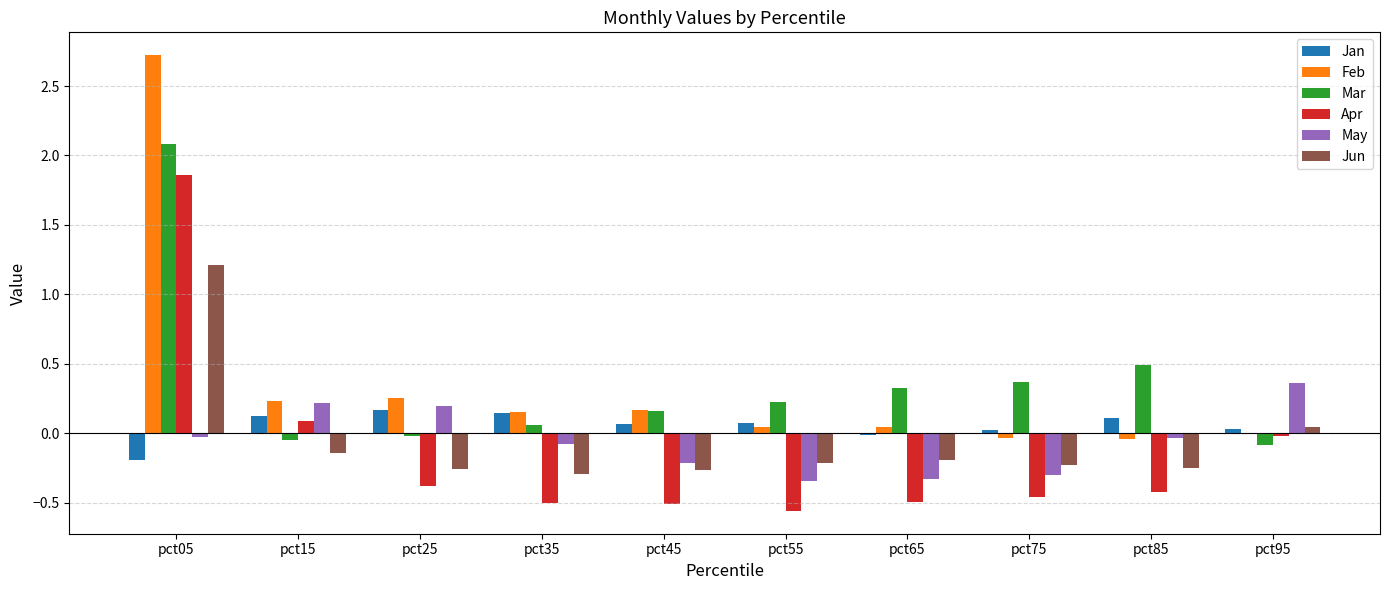

What is the spread (max minus min) of values at pct35?

0.7